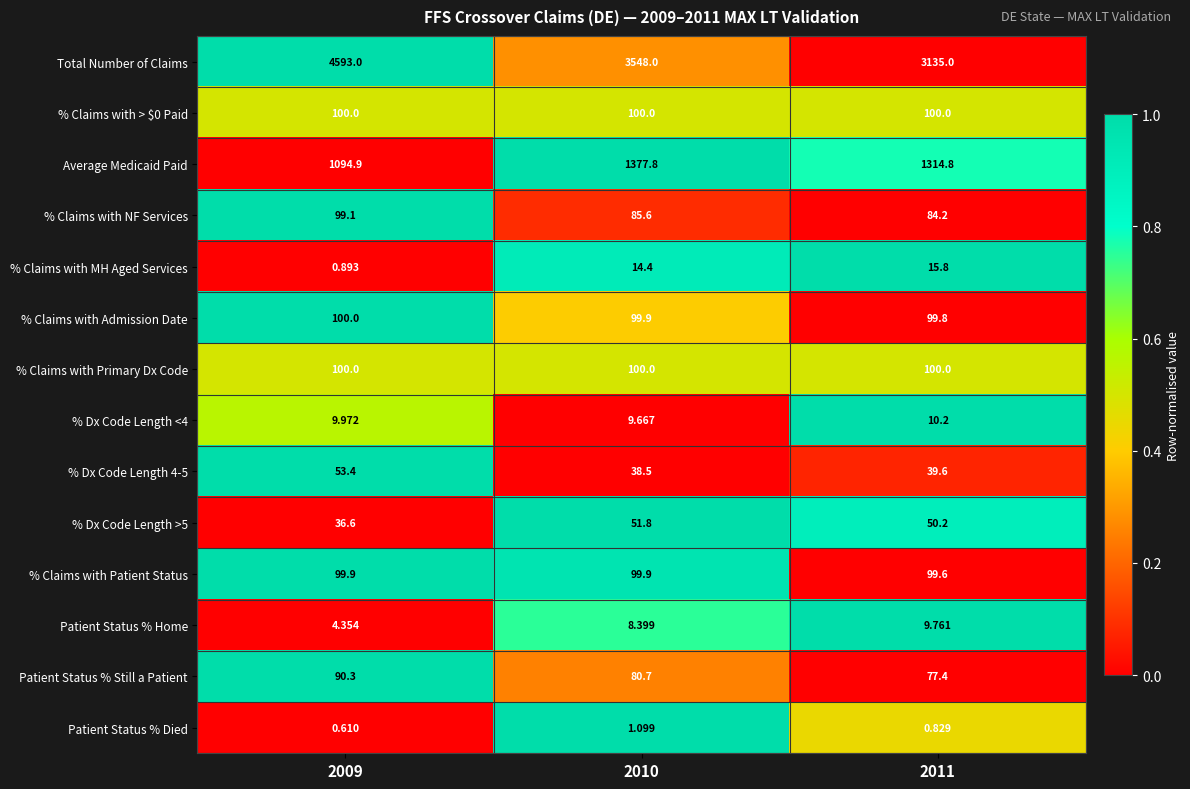

What is the total value across all series at 2009?

6383.0